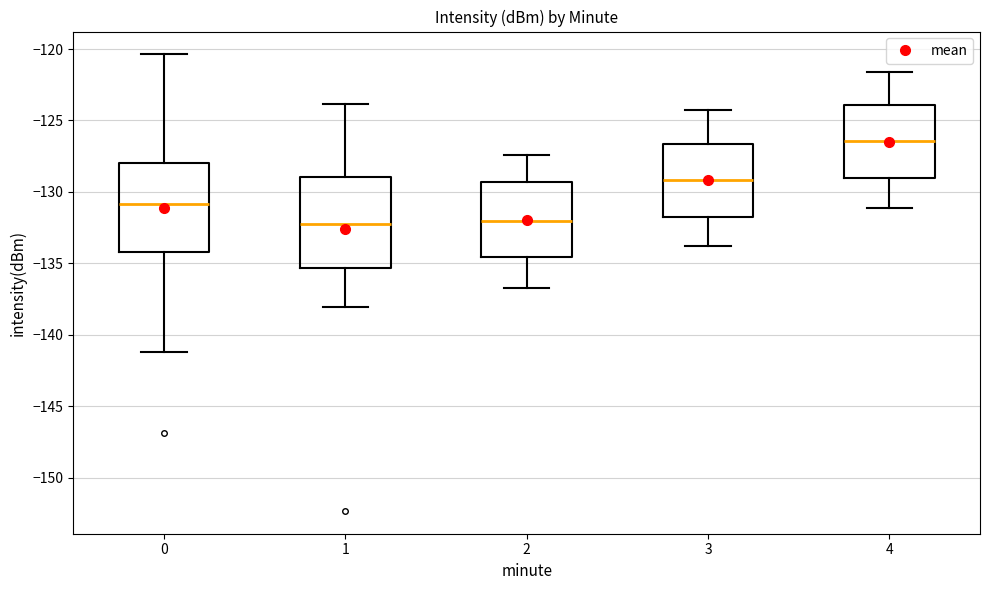

Reading left to right, read every box against the y-axis: the position of its median line, the range the box covers, and the ends of its whiskers. The values are not printed on the chart, so give them approximately, as read against the axis.

0: median -131.0, box -134.0 to -128.0, whiskers -141.0 to -120.5
1: median -132.0, box -135.5 to -129.0, whiskers -138.0 to -124.0
2: median -132.0, box -134.5 to -129.5, whiskers -136.5 to -127.5
3: median -129.0, box -131.5 to -126.5, whiskers -134.0 to -124.5
4: median -126.5, box -129.0 to -124.0, whiskers -131.0 to -121.5